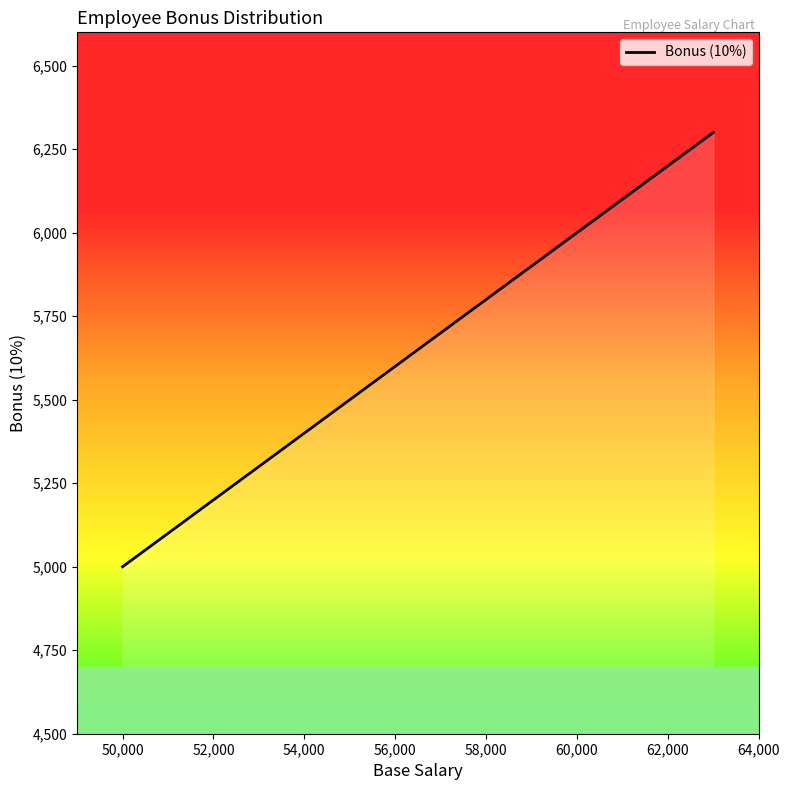

How many lines are shown in the chart?

1